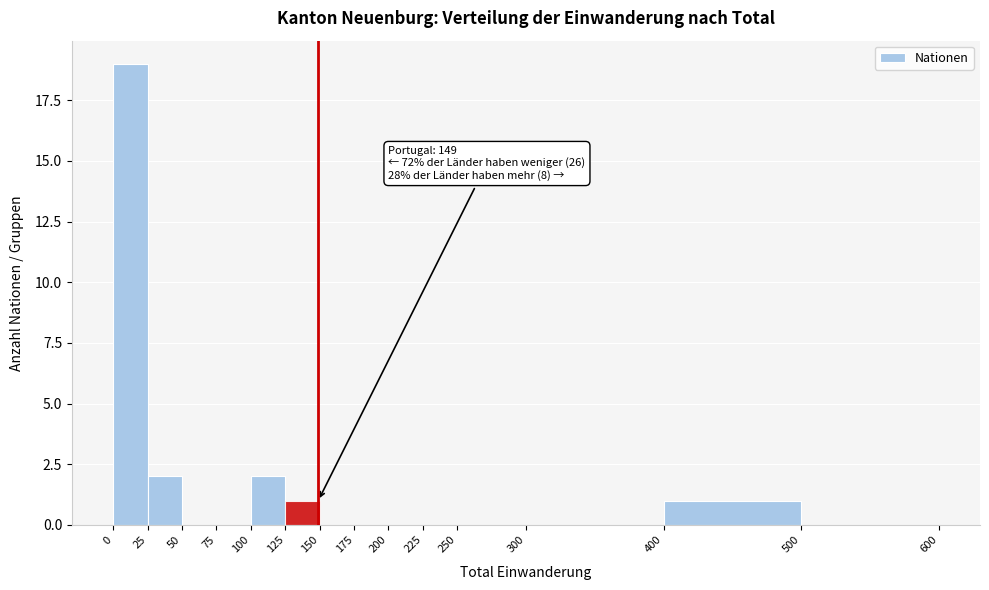

Over which range of the x-axis is the bar tallest?

0 to 25